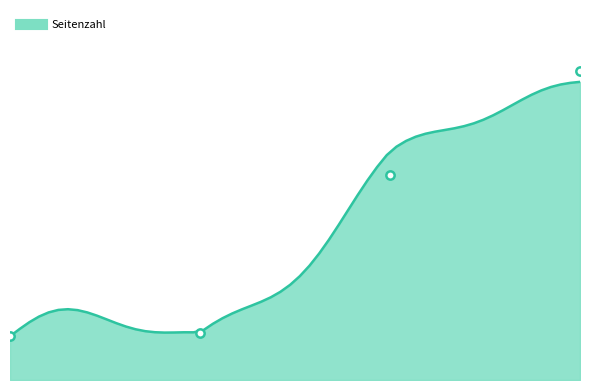

The chart shows a value of 92 at 2021 (OPUS4-49672). True or false?

True